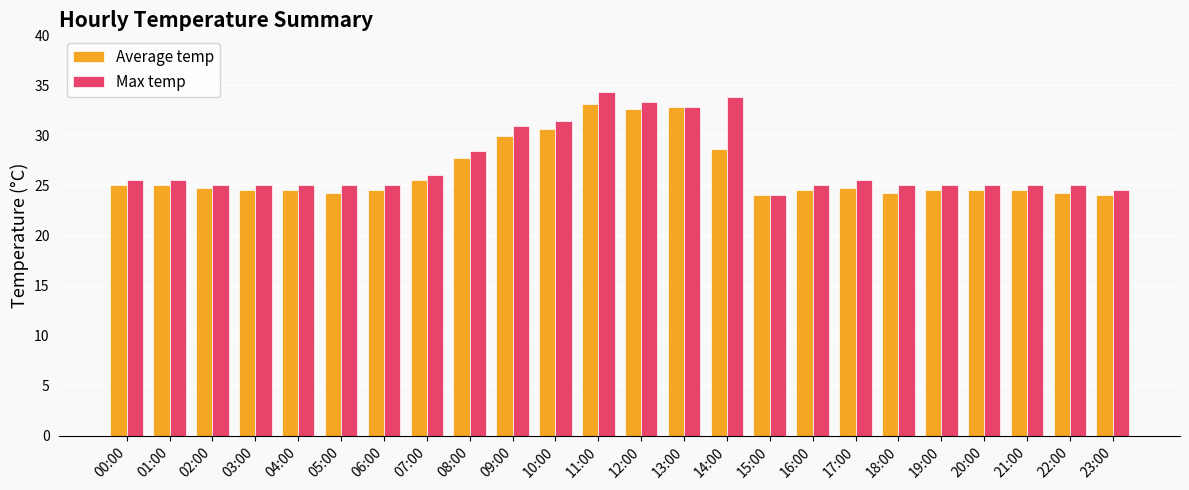

Between 07:00 and 11:00, which series saw the biggest shift?

Max temp